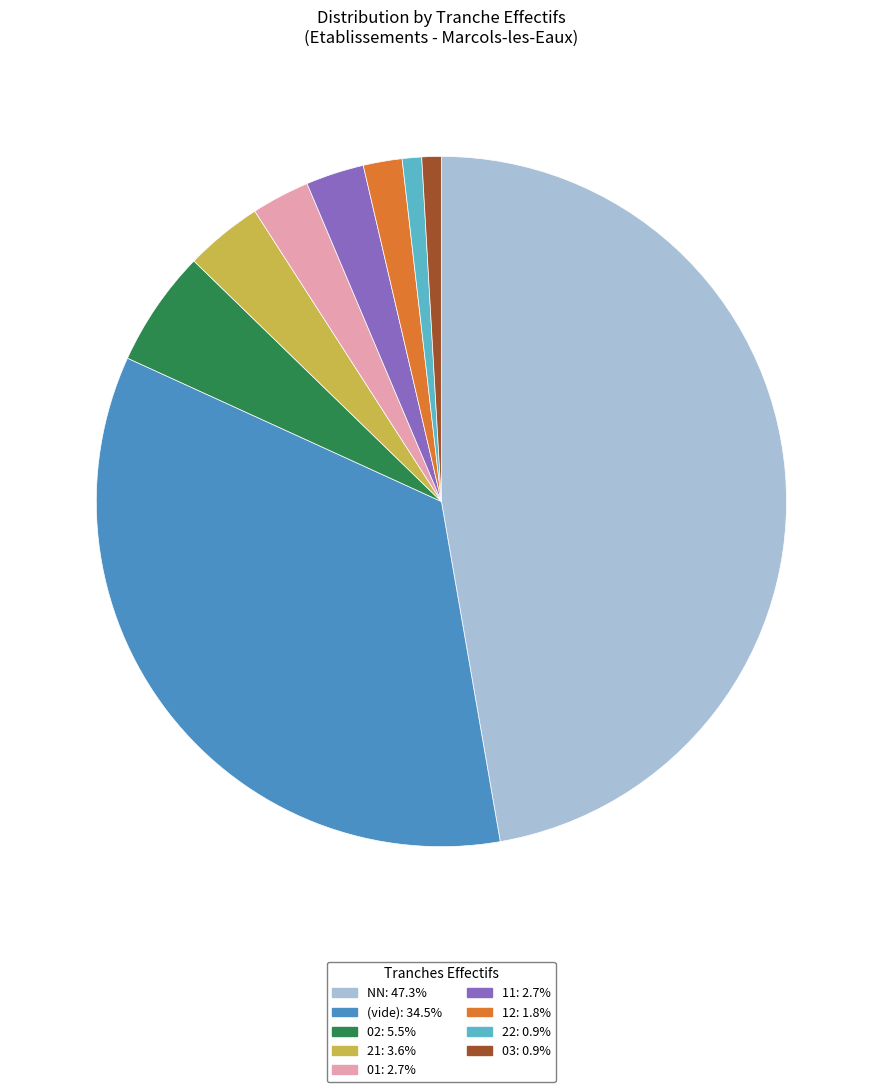

Is there any slice that represents more than half of the pie?

No